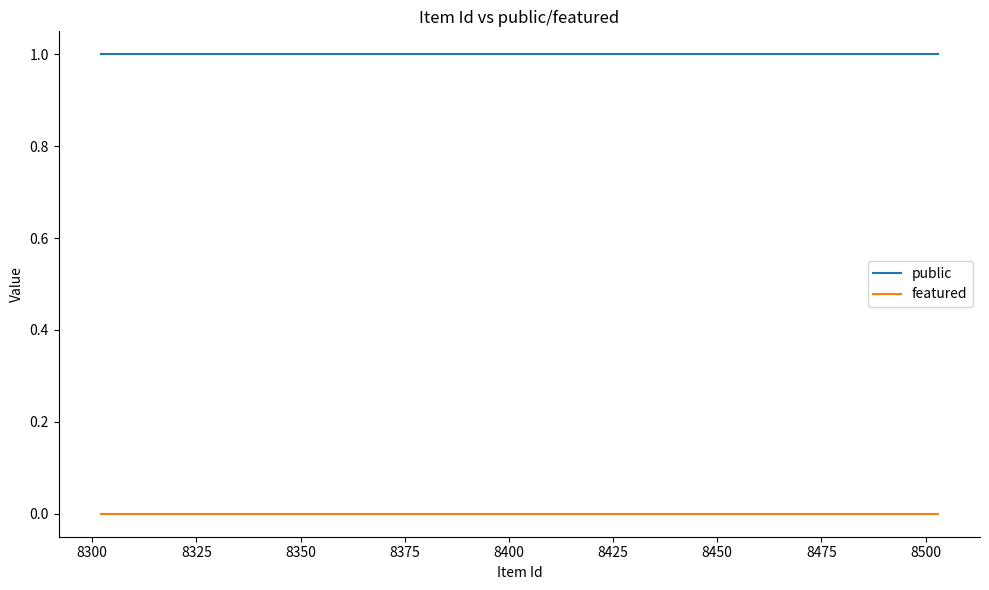

Rank the series by their maximum value, from lowest to highest.

featured, public